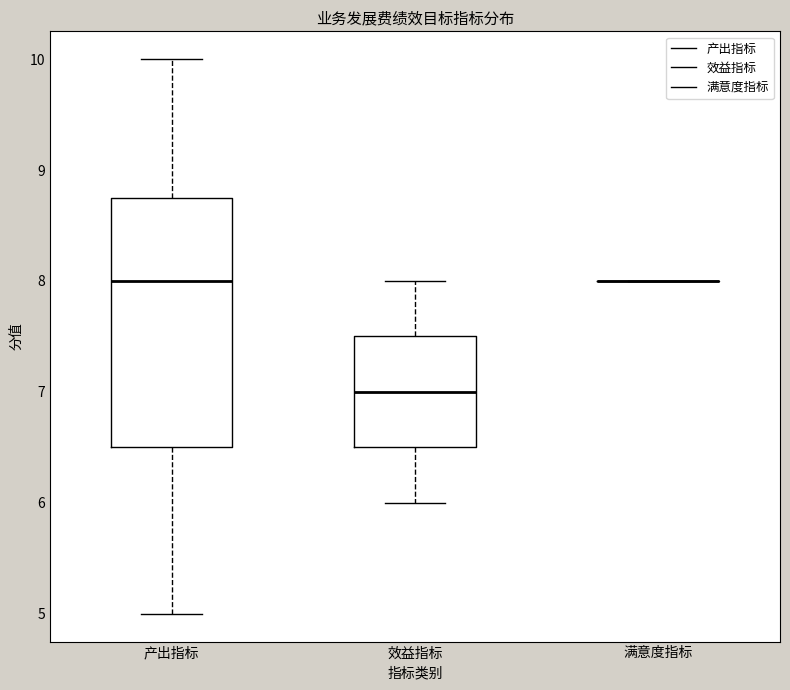

Reading left to right, transcribe this box plot: for each box, give where its median line is, the range the box spans, and where its two whiskers end, as read against the y-axis. The values are not printed on the chart, so give them approximately, as read against the axis.

产出指标: median 8.0, box 6.5 to 8.8, whiskers 5.0 to 10.0
效益指标: median 7.0, box 6.5 to 7.5, whiskers 6.0 to 8.0
满意度指标: box collapsed to a line at 8.0, whiskers 8.0 to 8.0